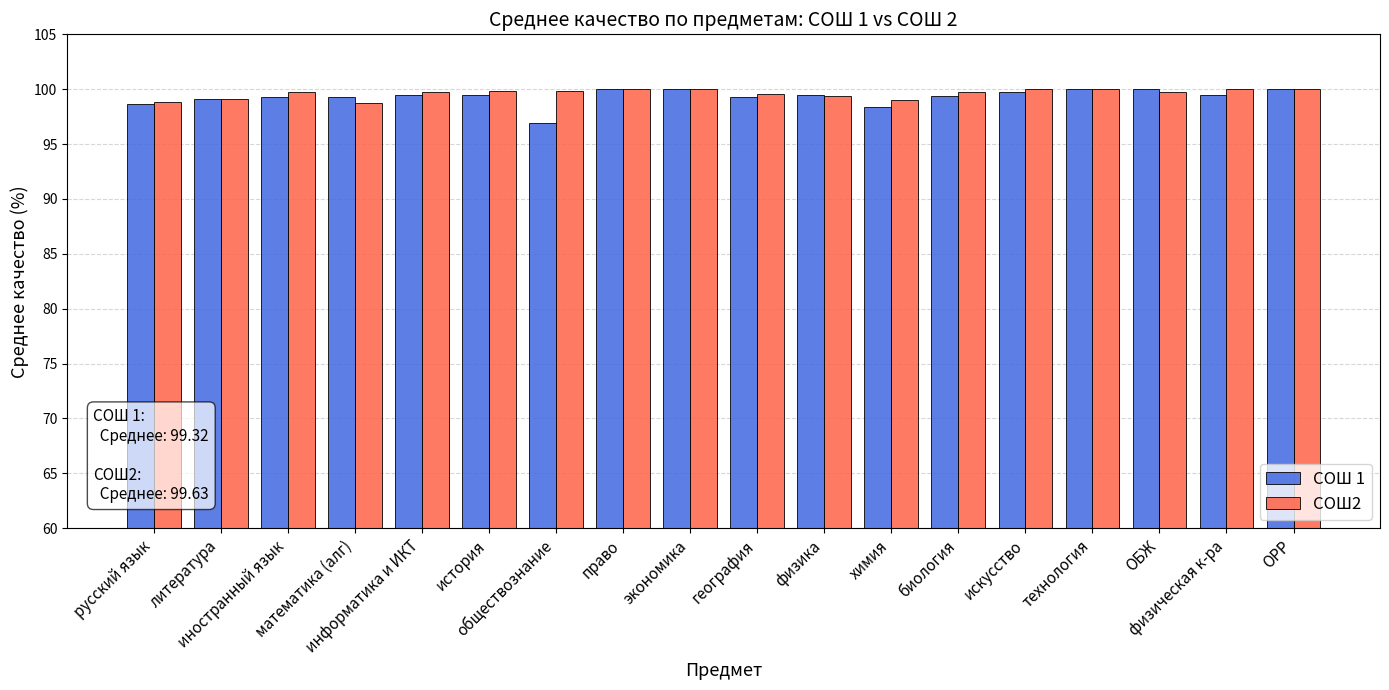

What is the minimum value shown in the chart?

96.9